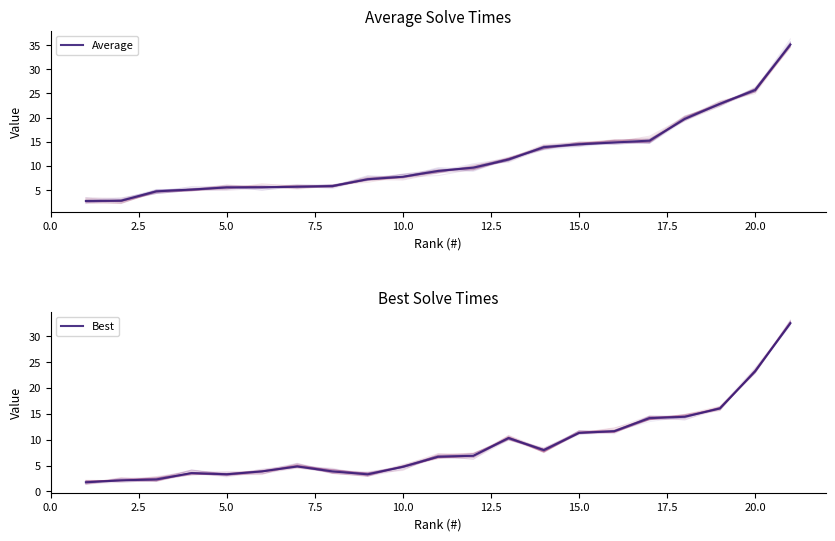

How many lines are shown in the chart?

2